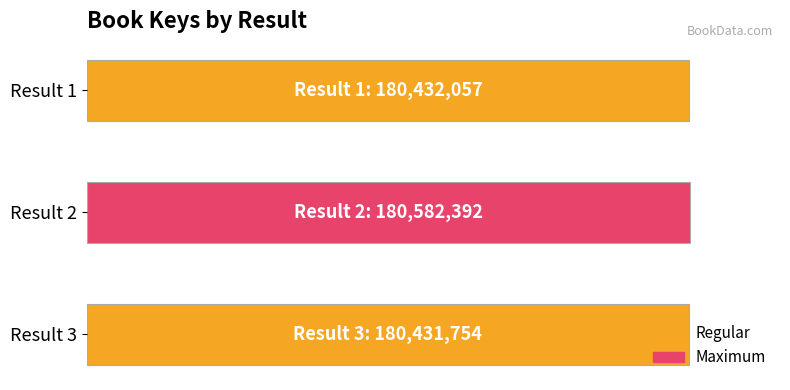

What is the smallest value displayed?

180431754